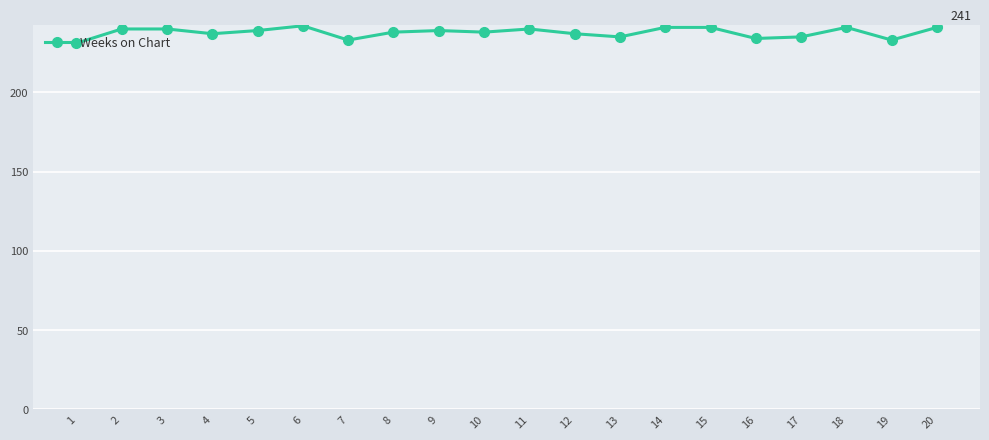

How many lines are shown in the chart?

1